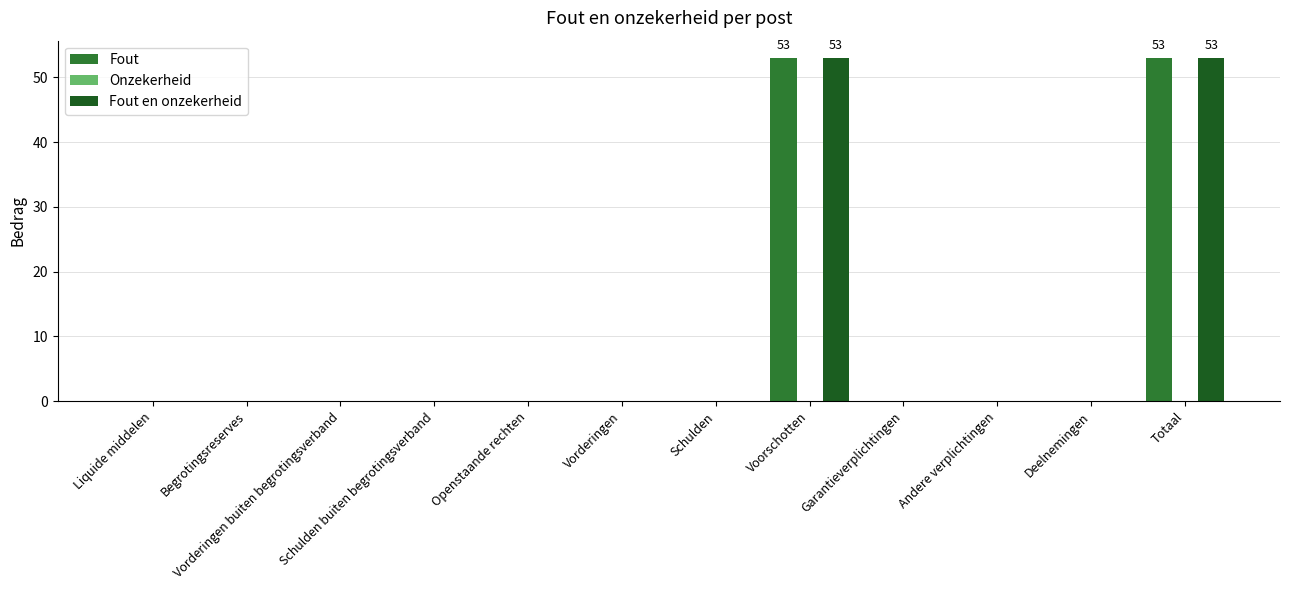

Is it true that Fout en onzekerheid equals 21 at Vorderingen?

False